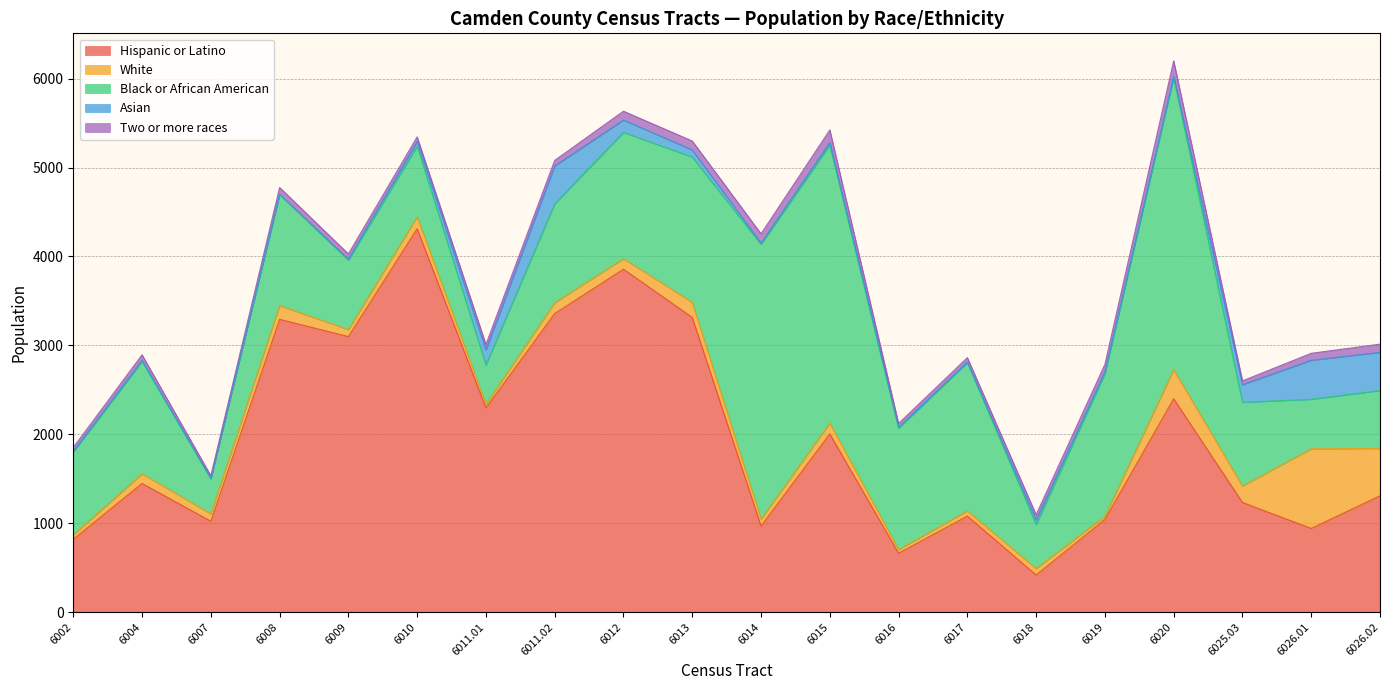

What is the spread (max minus min) of values at 6010?

4260